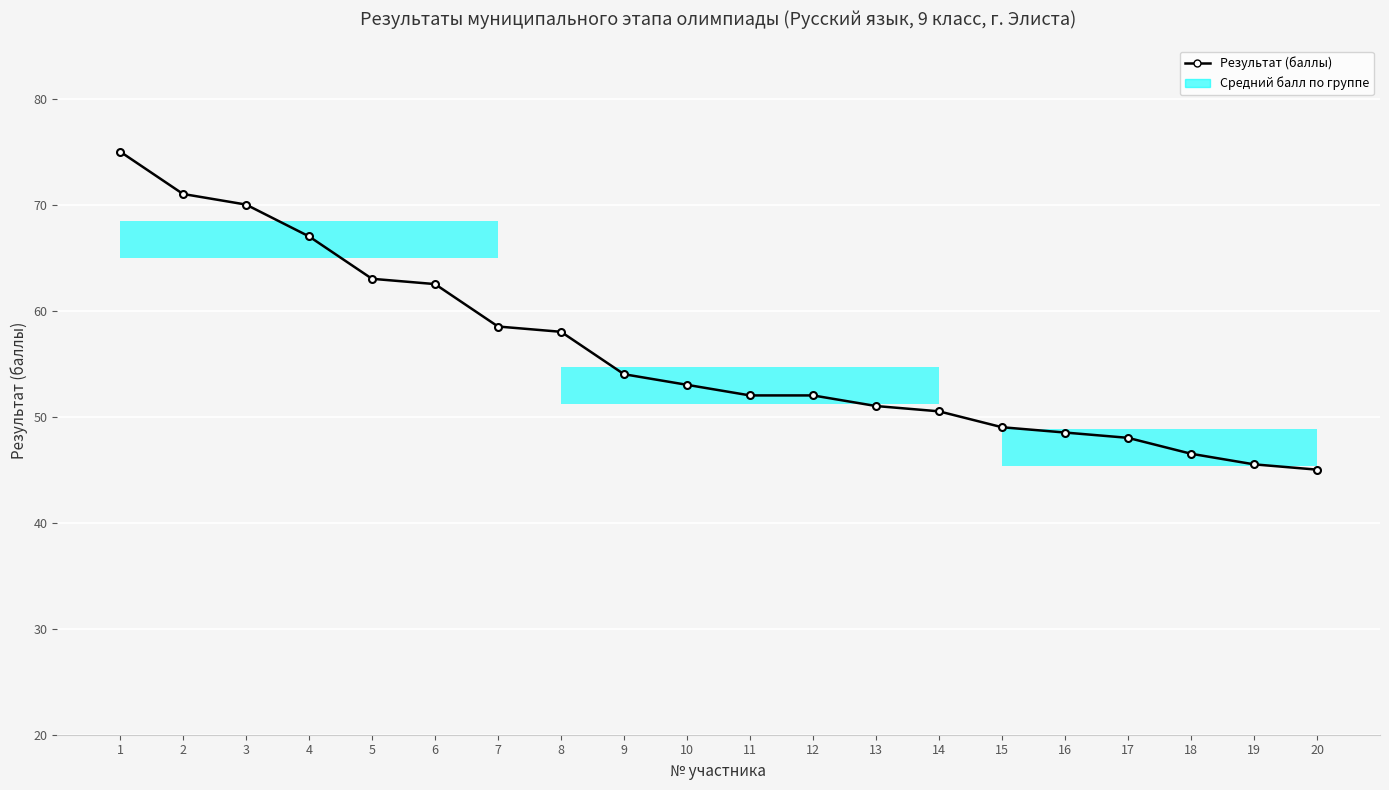

What is the value of the 15th bar from the left?

49.0